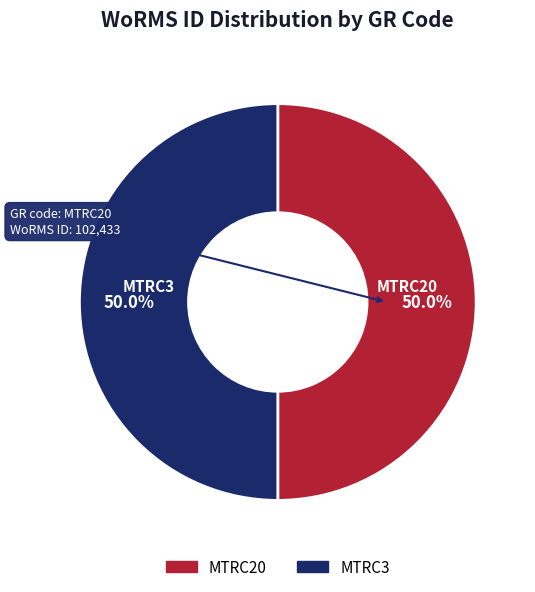

Count the number of slices in the pie.

2